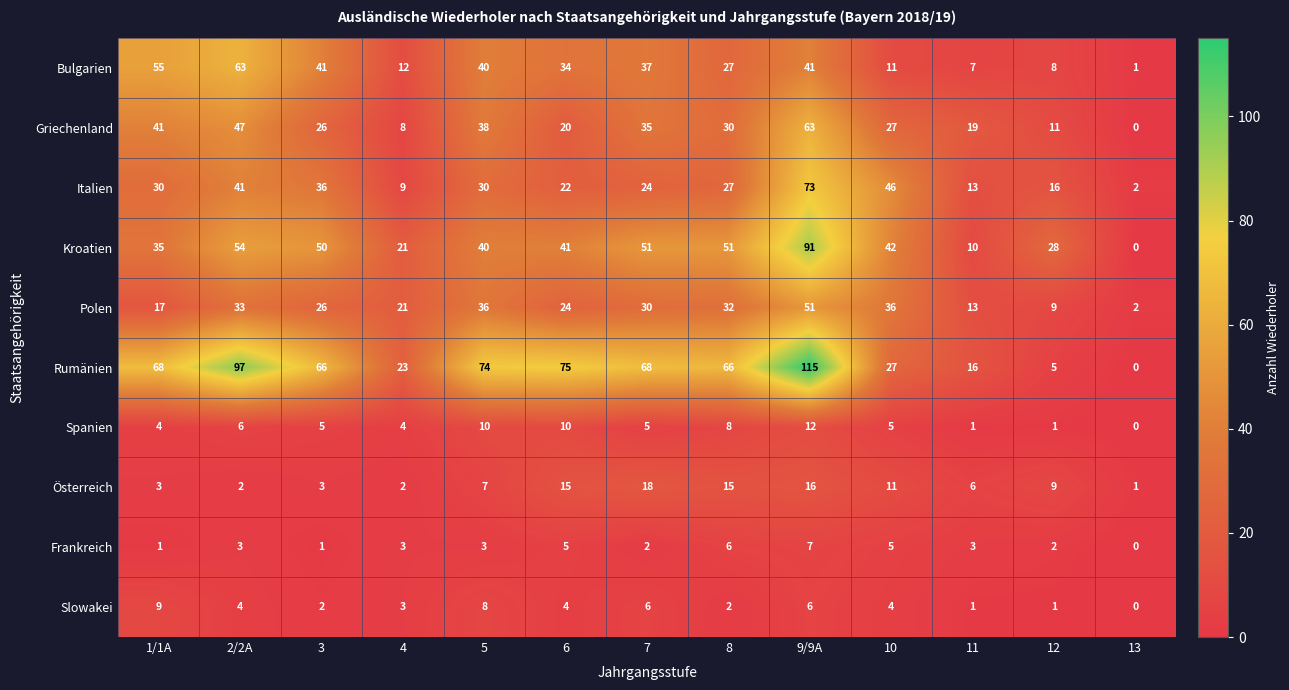

At 2/2A, list the series in order from largest to smallest.

Rumänien, Bulgarien, Kroatien, Griechenland, Italien, Polen, Spanien, Slowakei, Frankreich, Österreich